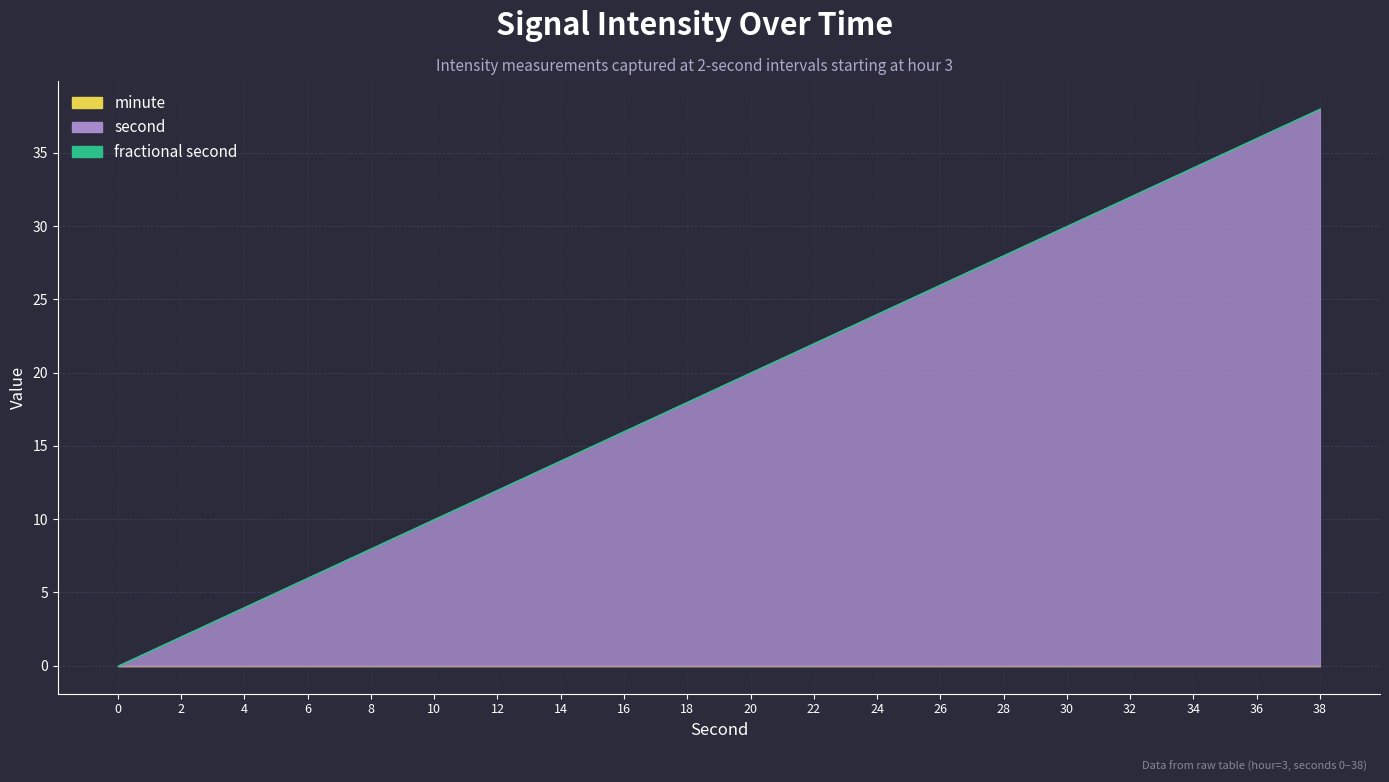

How many categories are shown in the chart?

20